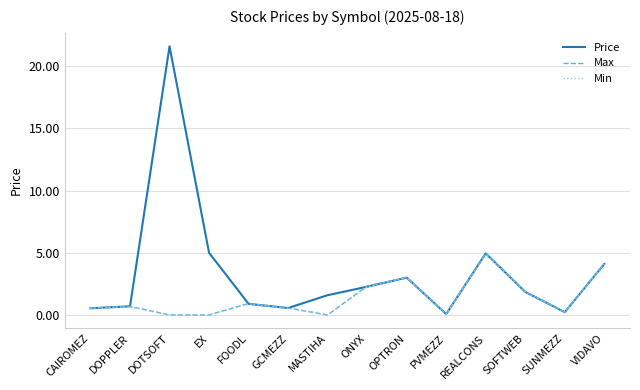

Read the Min value at SOFTWEB.

1.8